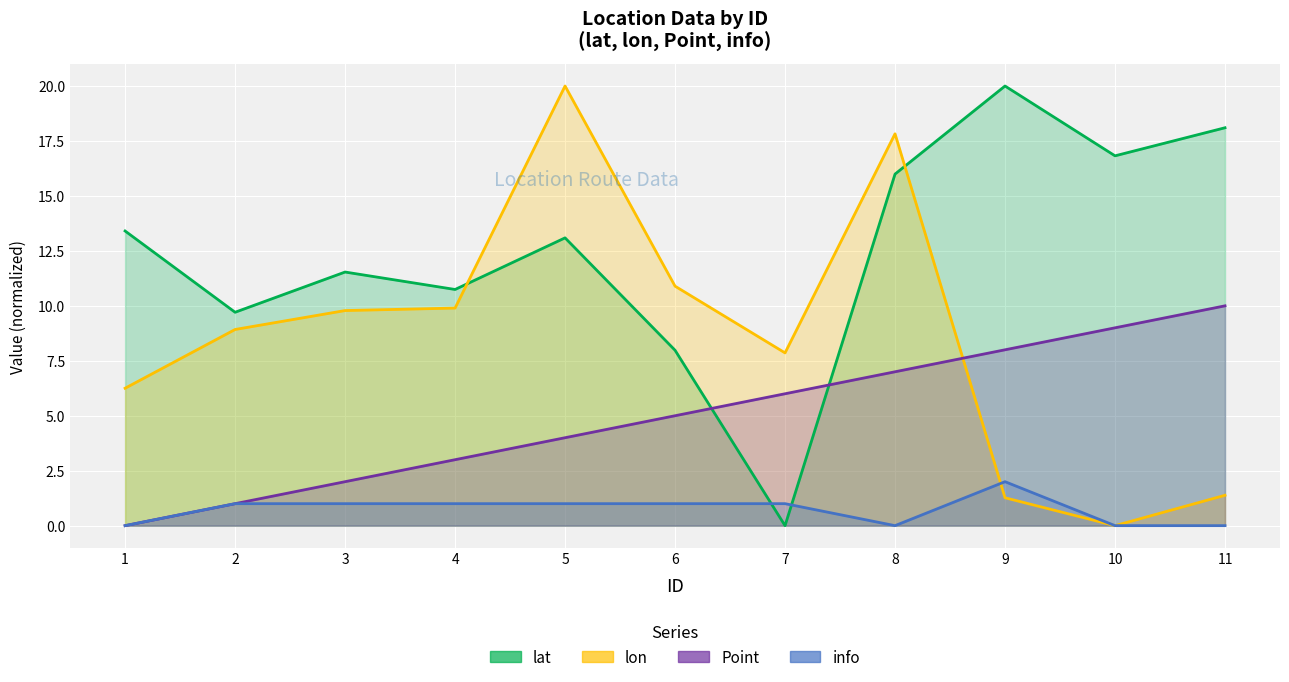

What is the total value across all series at 1?

19.7